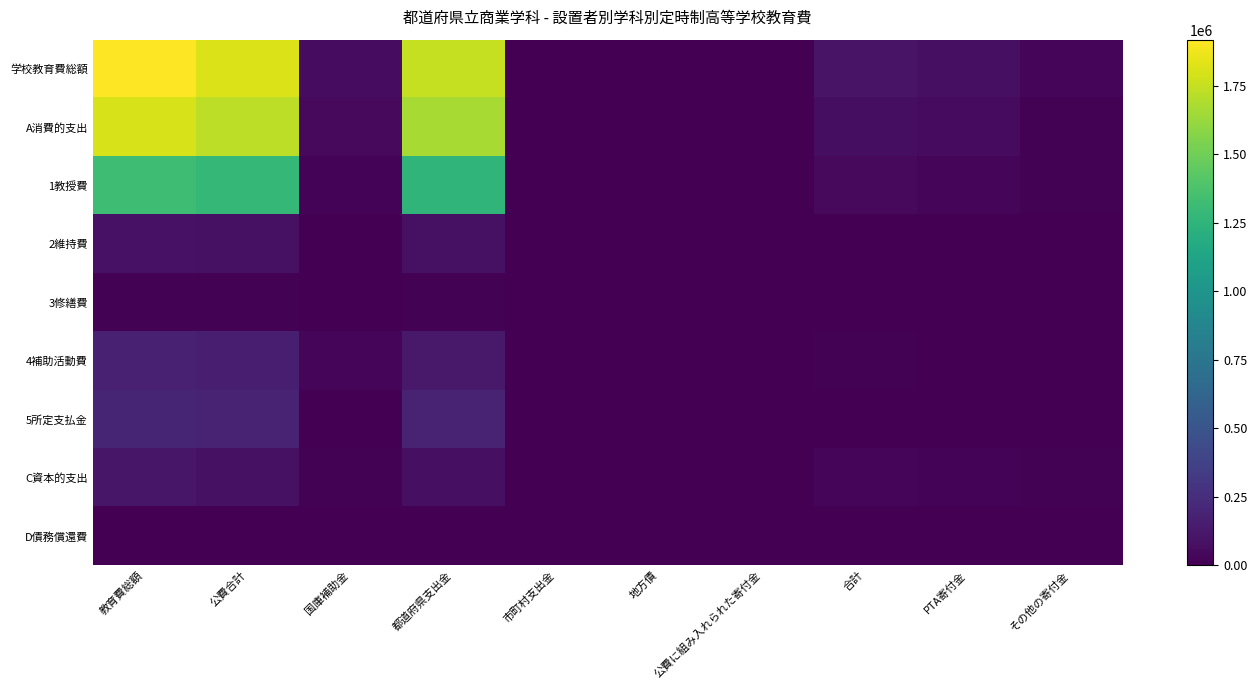

Which series has the largest total across all categories?

学校教育費総額